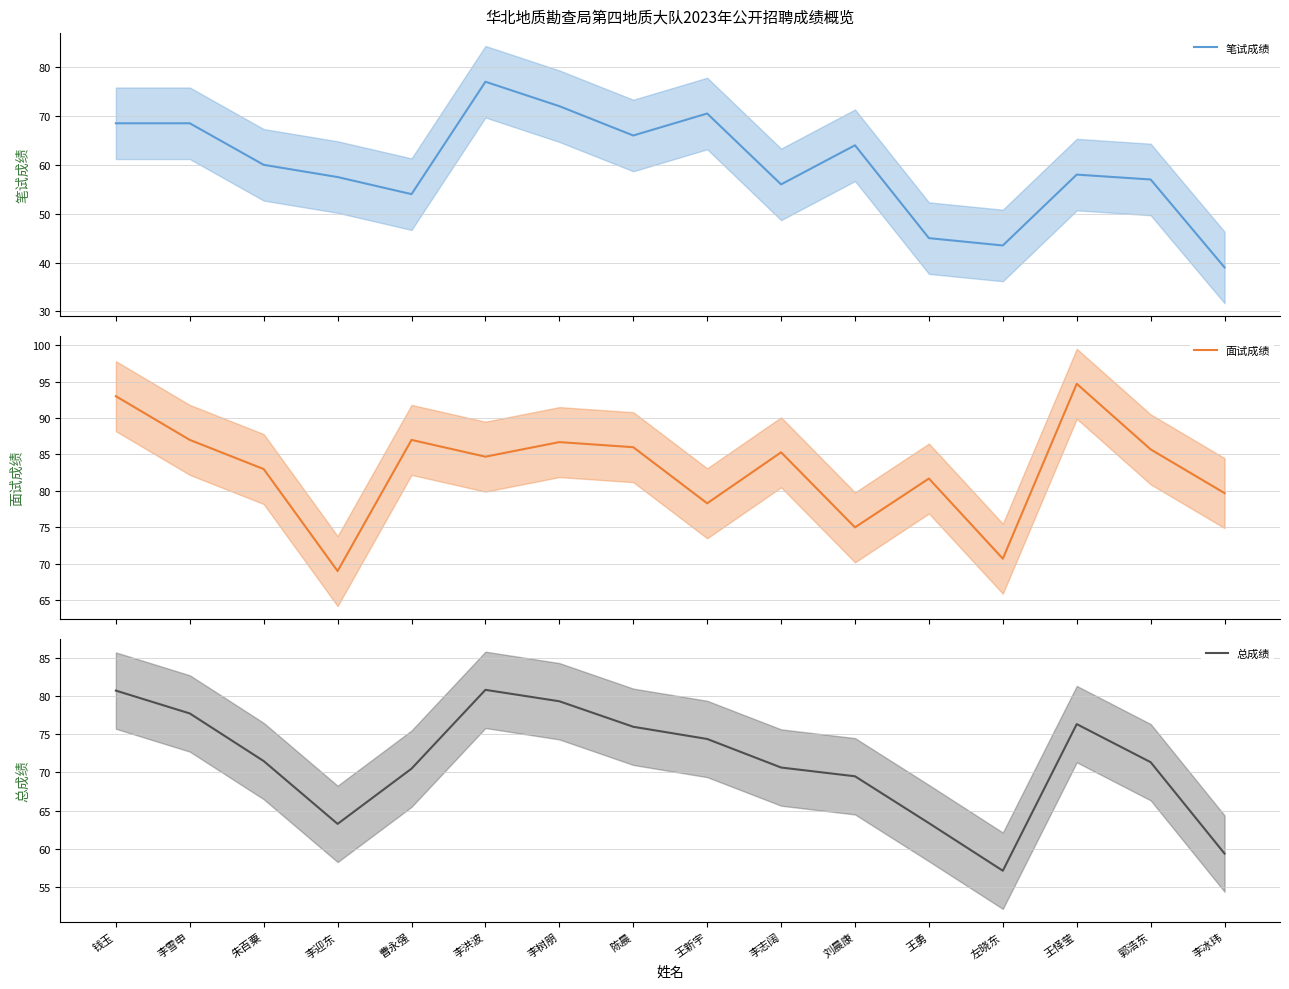

True or false: 面试成绩 and 总成绩 intersect in this chart.

False